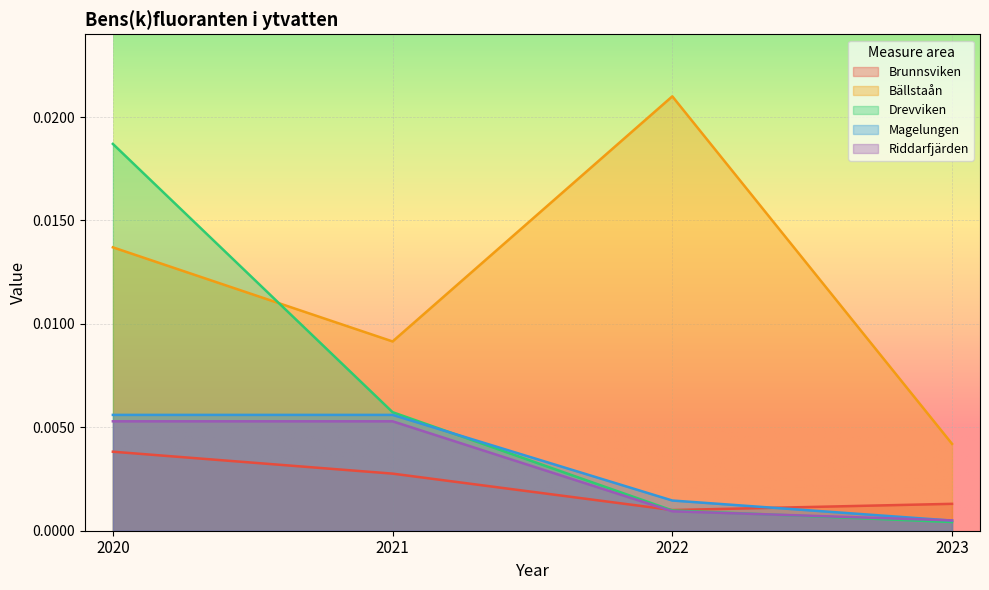

Rank the categories by Riddarfjärden value from lowest to highest.

2023, 2022, 2020, 2021